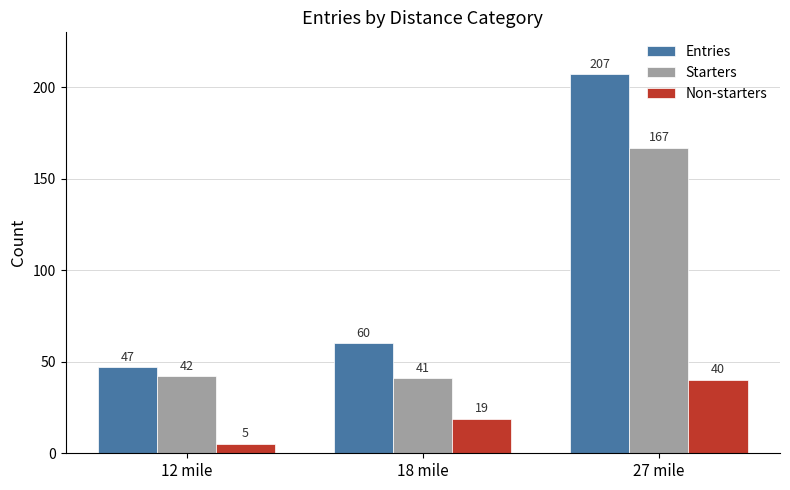

Which series has the largest range (max minus min)?

Entries